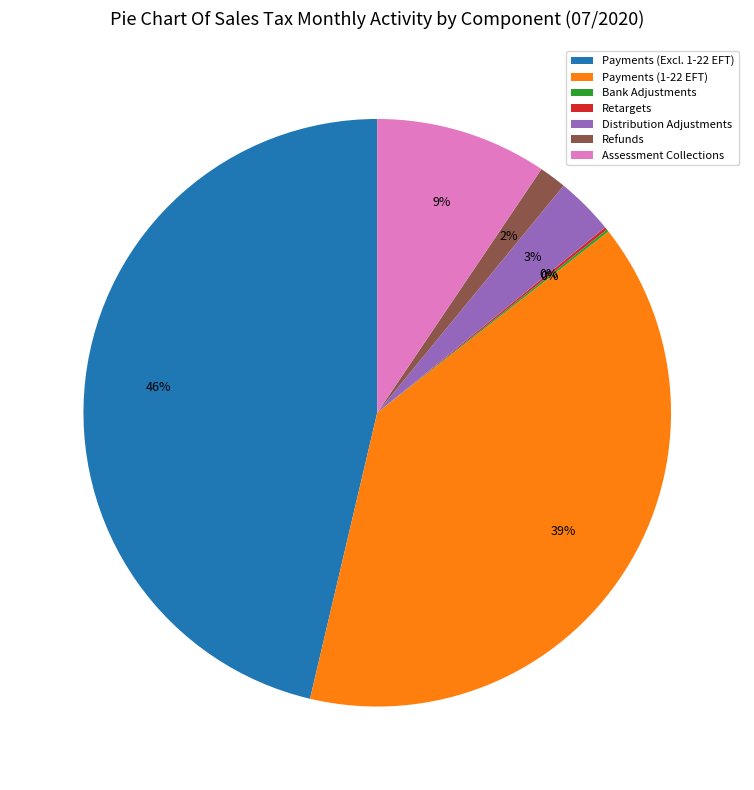

Is the sum of Payments (Excl. 1-22 EFT) and Assessment Collections greater than half?

Yes